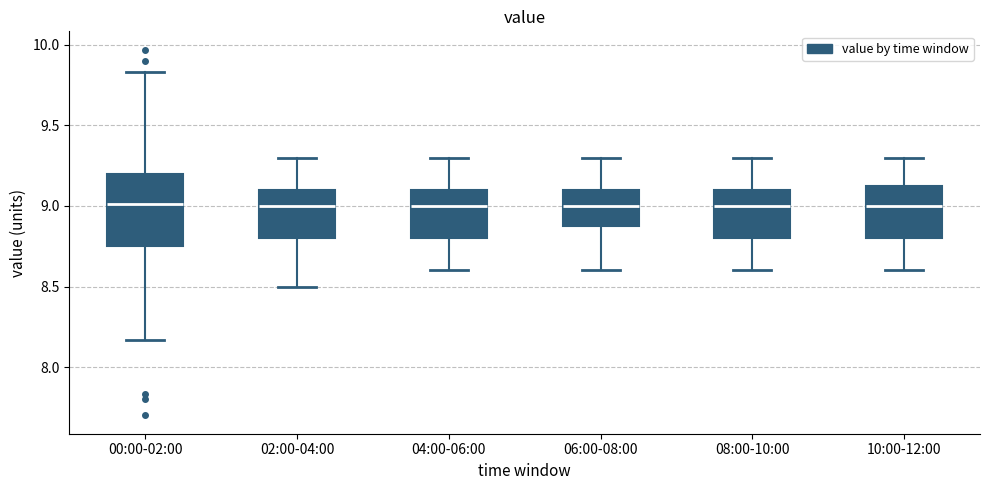

Comparing the boxes themselves (not the whiskers), which one is the tallest?

00:00-02:00